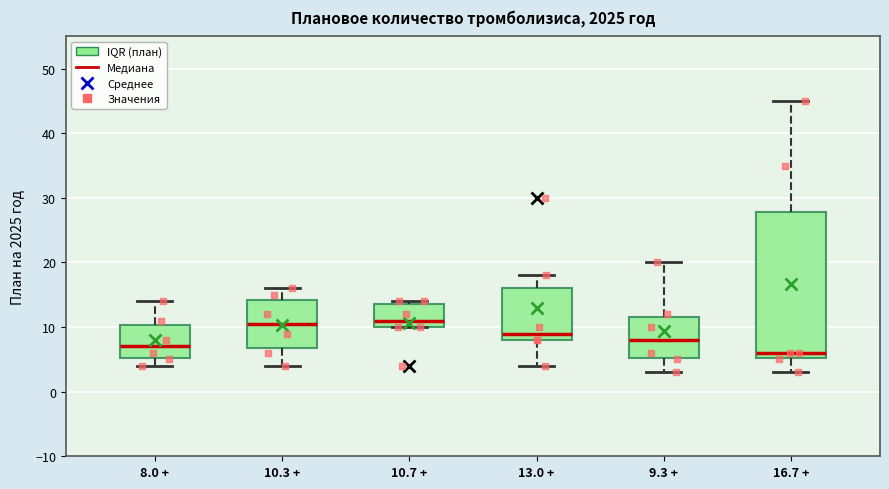

Which box's median line is the lowest?

16.7 +